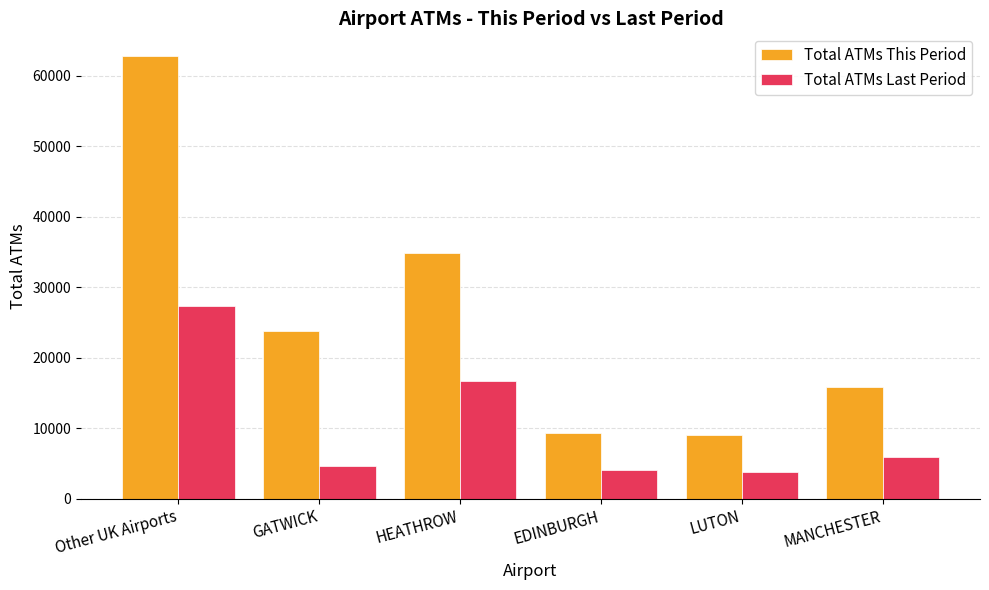

At which category is the sum across all series the highest?

Other UK Airports